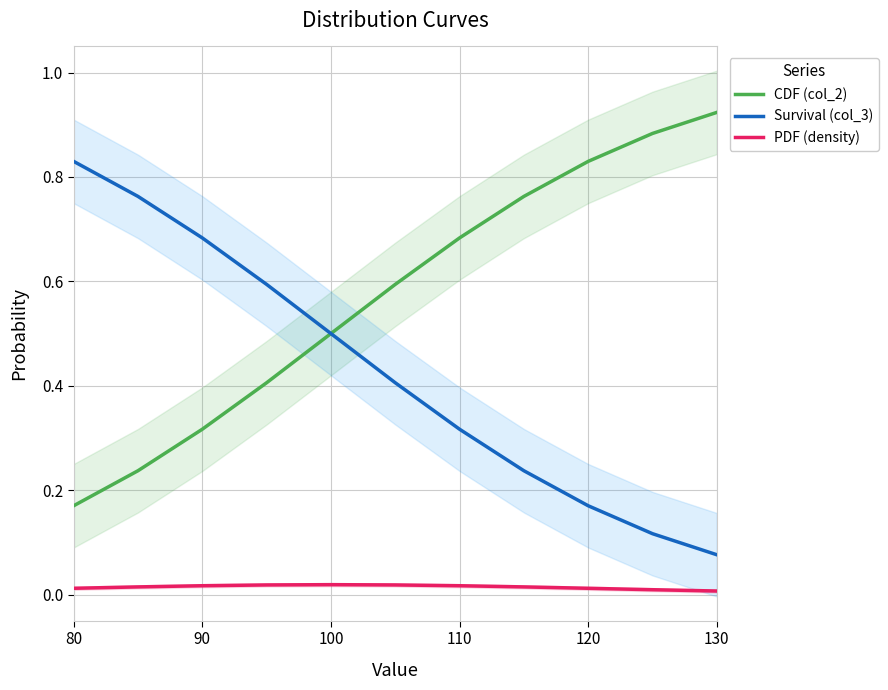

True or false: Survival (col_3) and CDF (col_2) intersect in this chart.

False